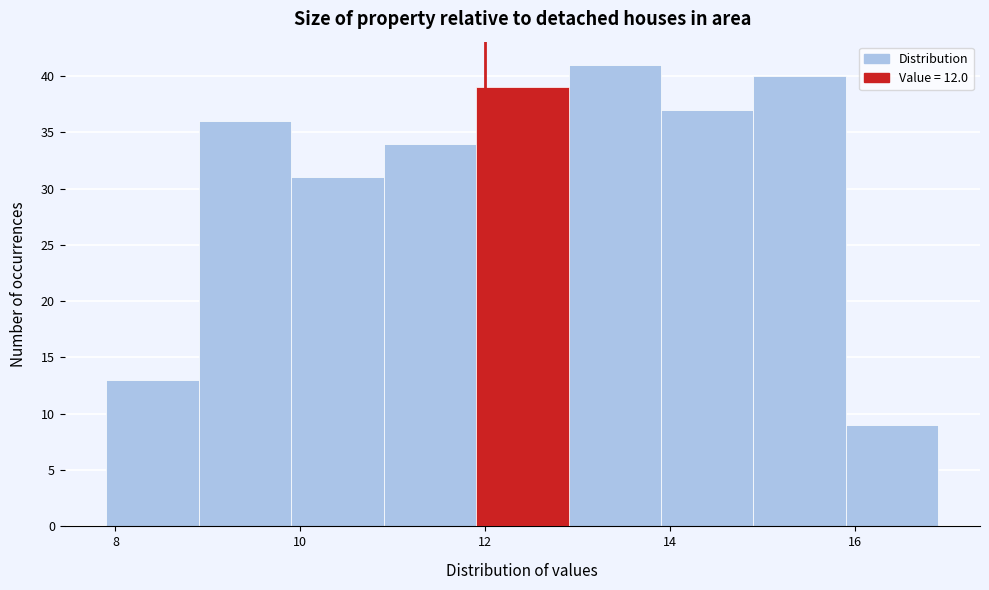

Reading left to right, transcribe this chart: for each bar, give the range it covers on the x-axis and its height. Neither the bar edges nor the heights are printed on the chart, so give them approximately, as read against the axes.

7.9 to 8.9: 13
8.9 to 9.9: 36
9.9 to 10.9: 31
10.9 to 11.9: 34
11.9 to 12.9: 39
12.9 to 13.9: 41
13.9 to 14.9: 37
14.9 to 15.9: 40
15.9 to 16.9: 9